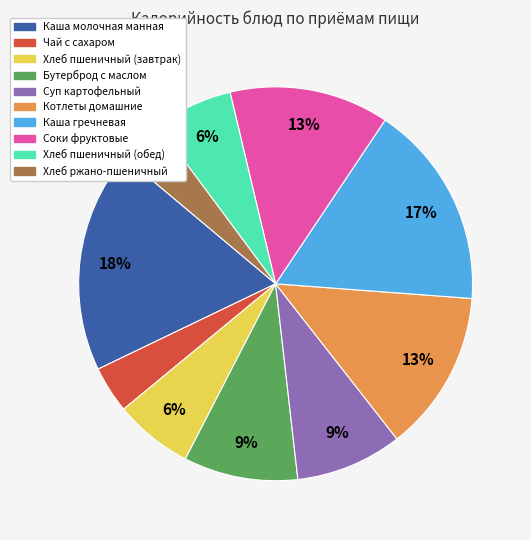

Which category has the biggest portion of the pie?

Каша молочная манная